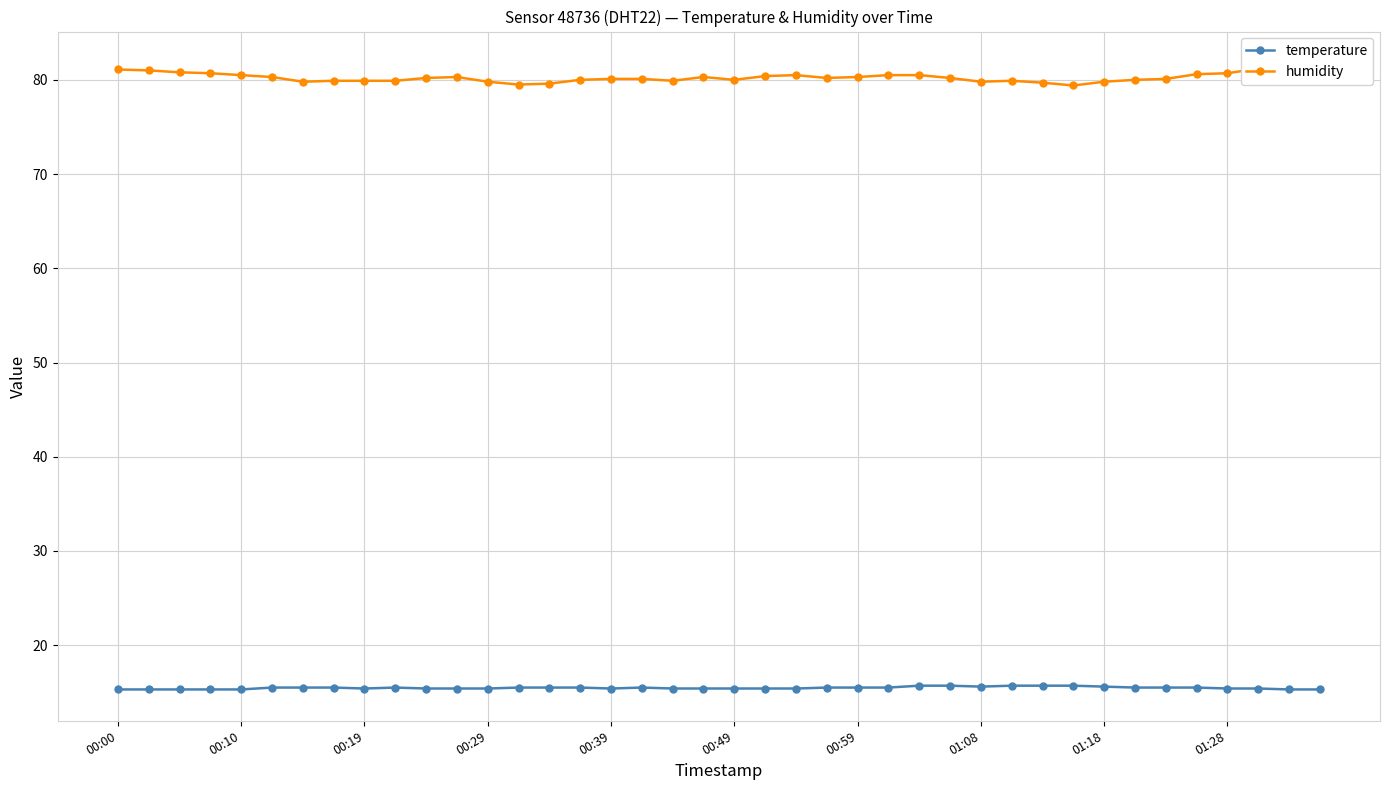

In temperature, how many points are higher than both neighbors (excluding endpoints)?

2